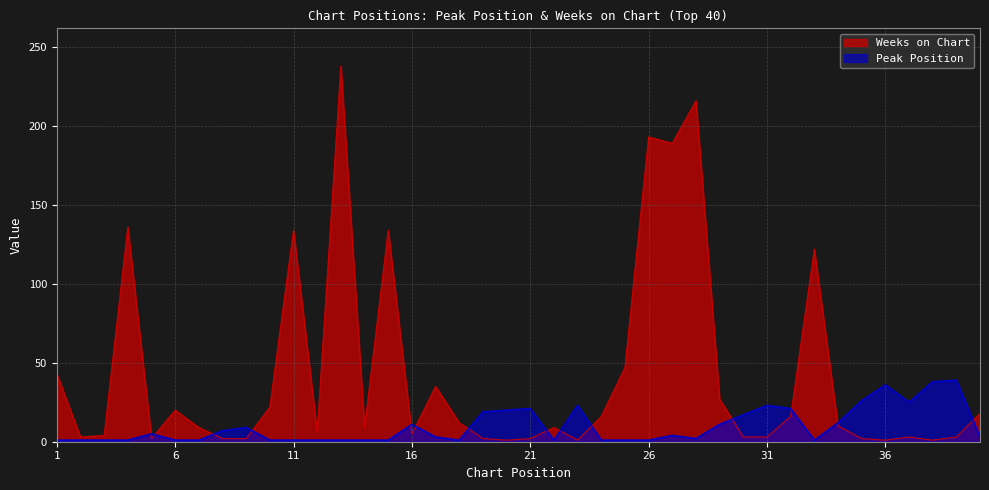

What is the value of the Peak Position point at the 36th from the left?

36